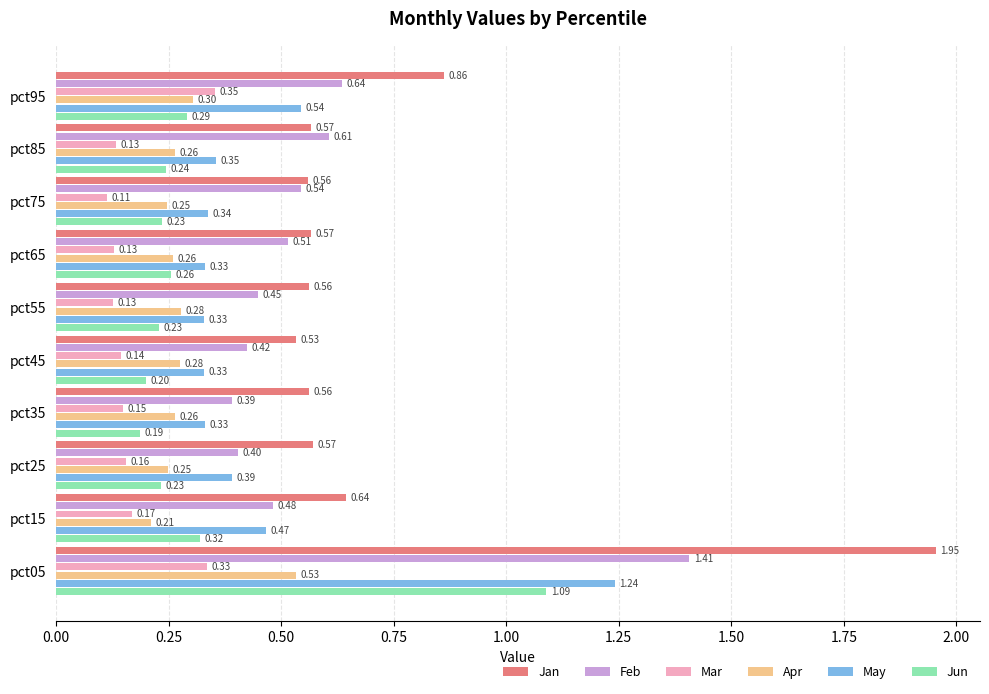

Which series has the largest range (max minus min)?

Jan